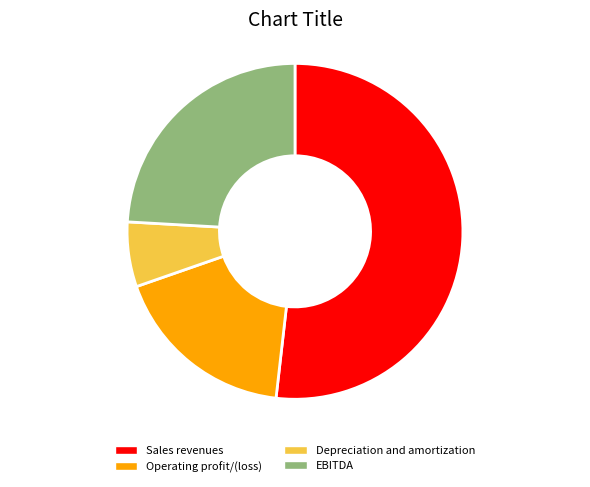

Does Sales revenues account for over 50% of the chart?

Yes